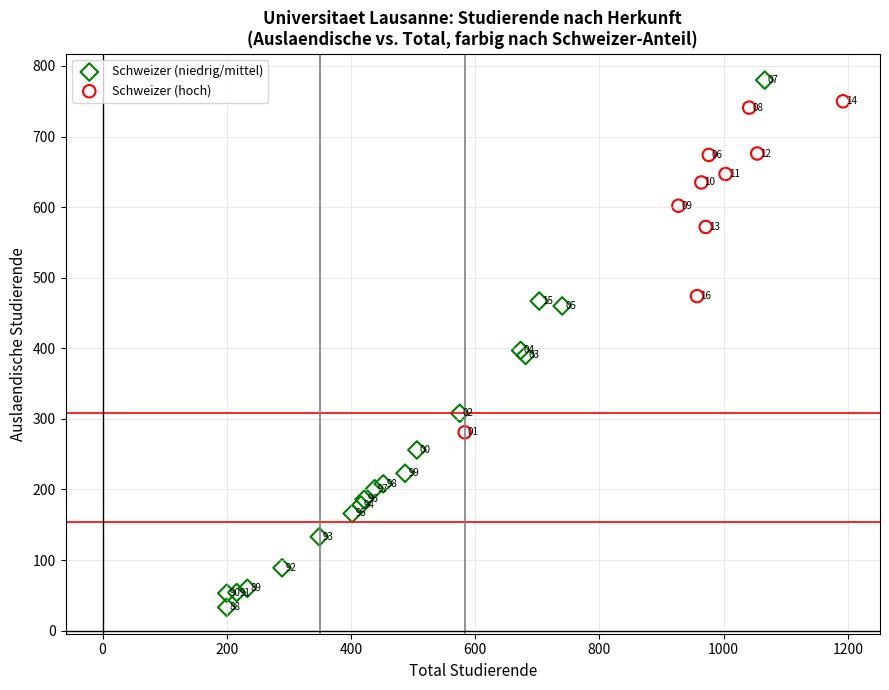

Which series contains the lowest Y value?

Schweizer (niedrig/mittel)